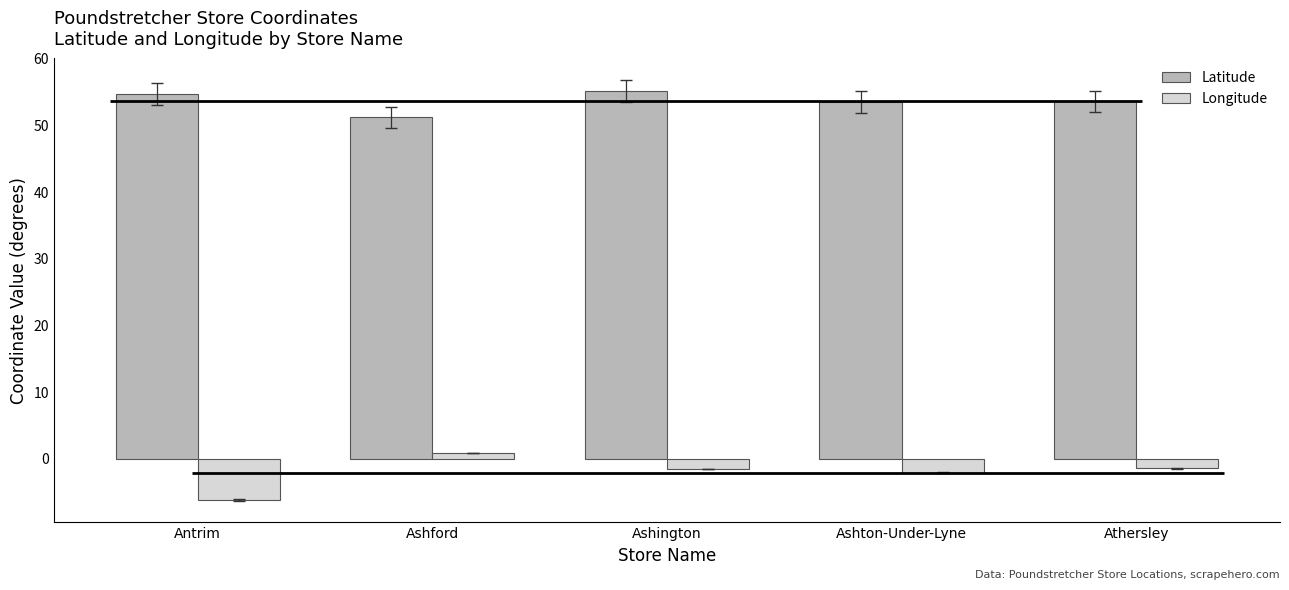

At which category is the sum across all series the highest?

Ashington